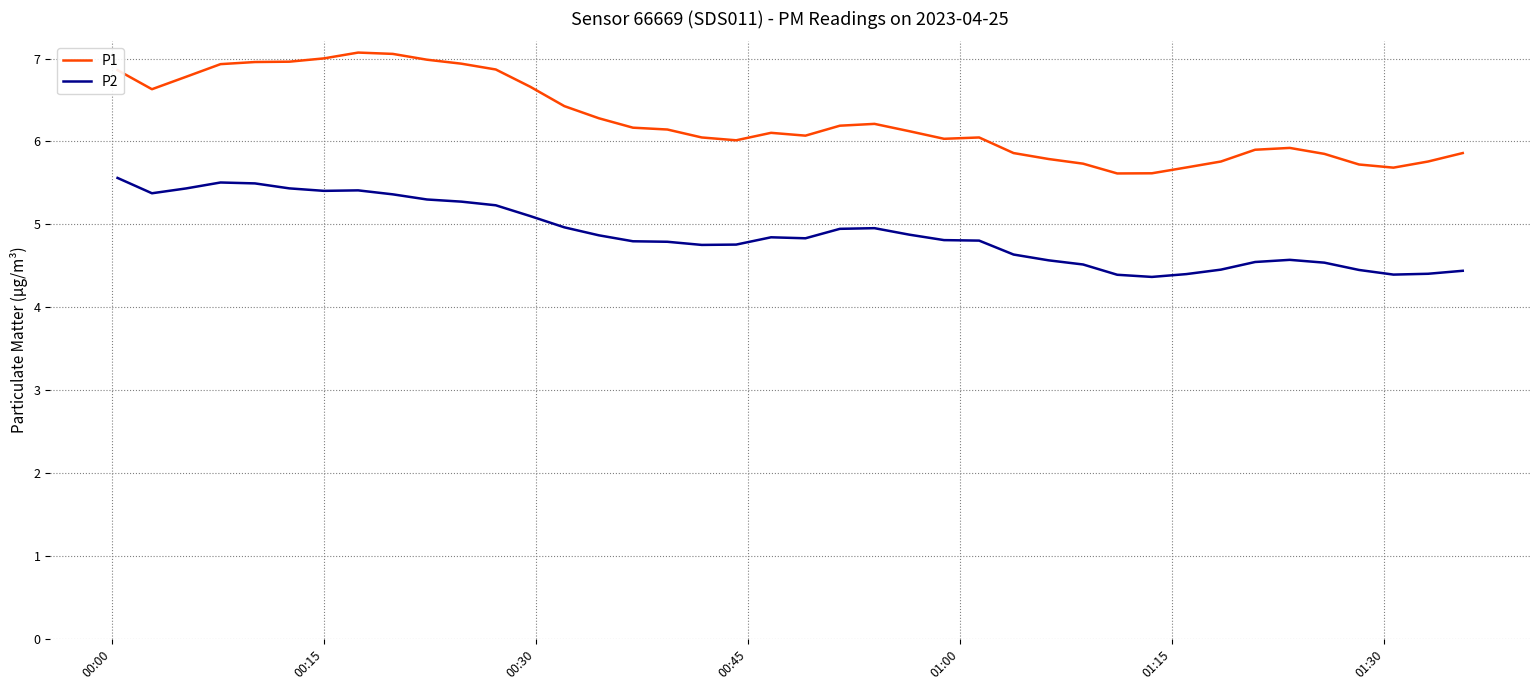

What is the greatest value displayed?

7.1